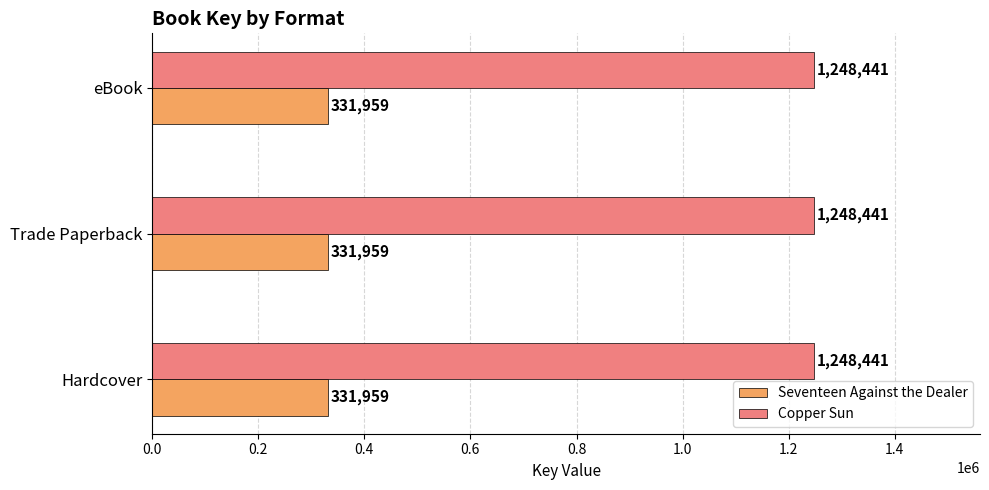

What is the approximate value of Seventeen Against the Dealer at Hardcover?

331959